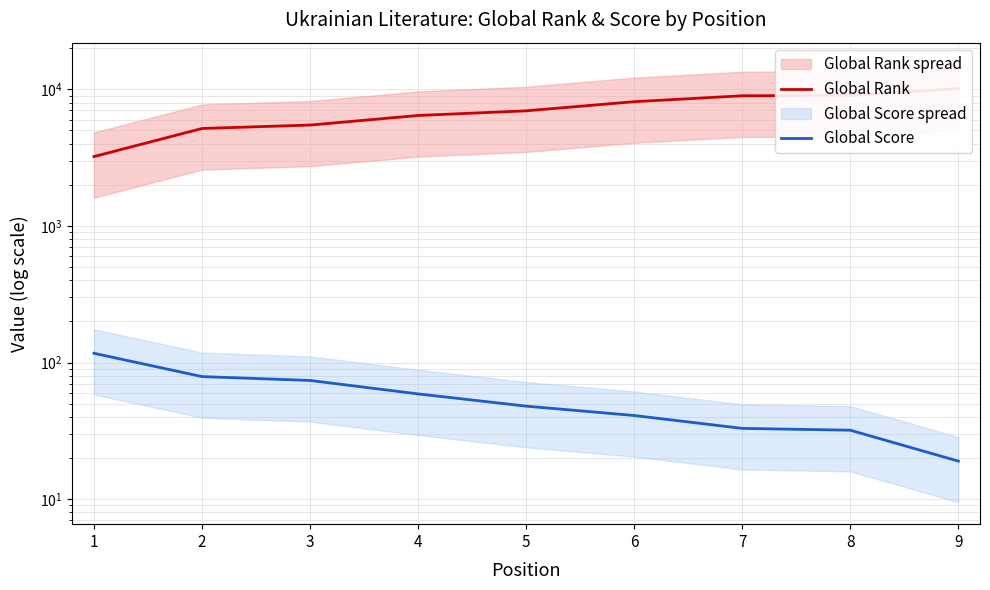

At which category does the chart reach its minimum across all series?

9